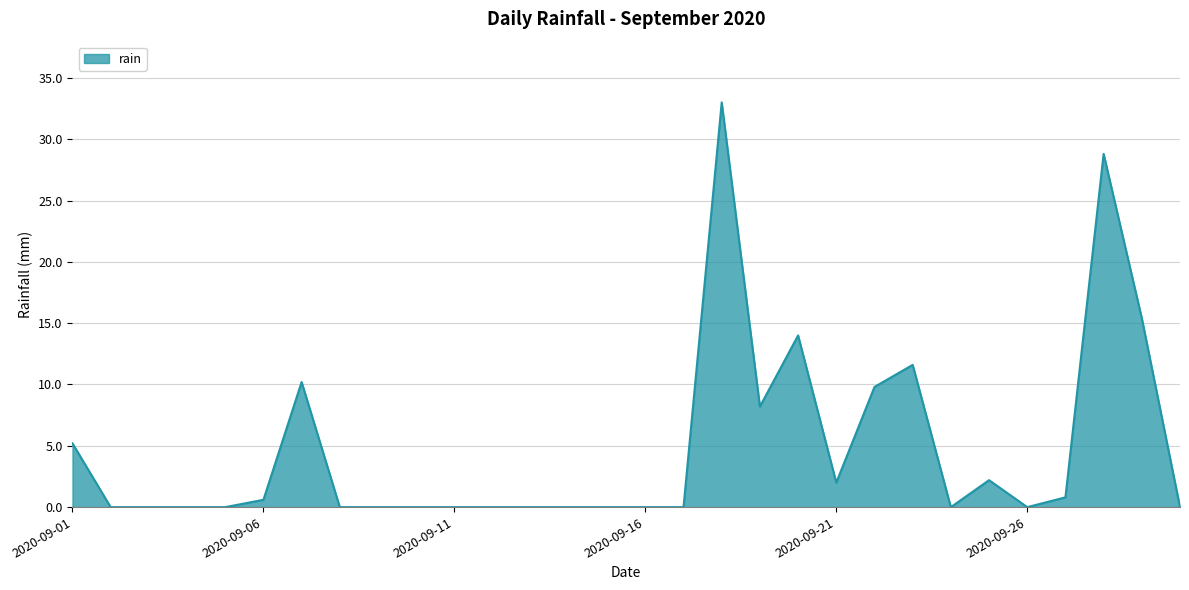

Reading left to right, list all the values displayed in this chart.

5.2	0.0	0.0	0.0	0.0	0.6	10.2	0.0	0.0	0.0	0.0	0.0	0.0	0.0	0.0	0.0	0.0	33.0	8.2	14.0	2.0	9.8	11.6	0.0	2.2	0.0	0.8	28.8	15.4	0.0